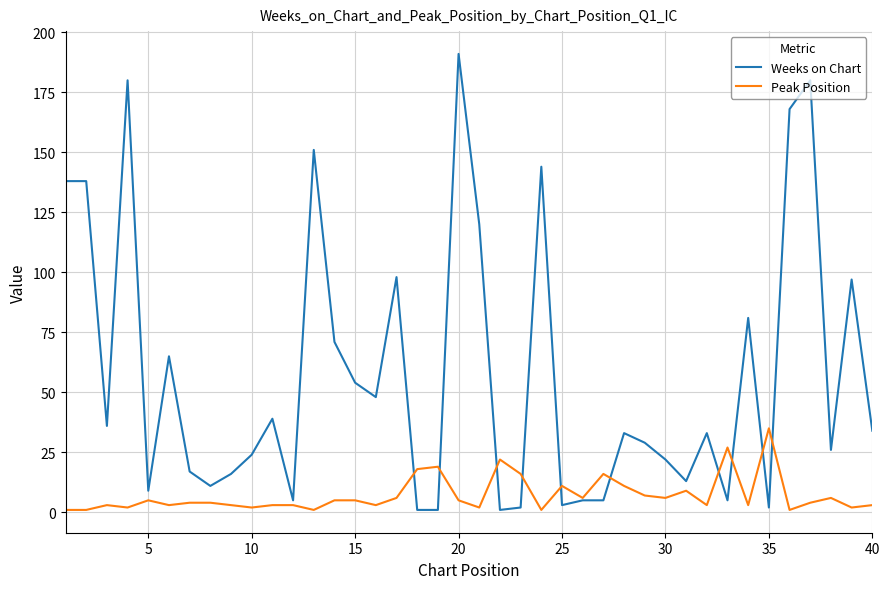

Reading right to left, extract all data points from this chart.

Weeks on Chart: 34	97	26	180	168	2	81	5	33	13	22	29	33	5	5	3	144	2	1	120	191	1	1	98	48	54	71	151	5	39	24	16	11	17	65	9	180	36	138	138
Peak Position: 3	2	6	4	1	35	3	27	3	9	6	7	11	16	6	11	1	16	22	2	5	19	18	6	3	5	5	1	3	3	2	3	4	4	3	5	2	3	1	1